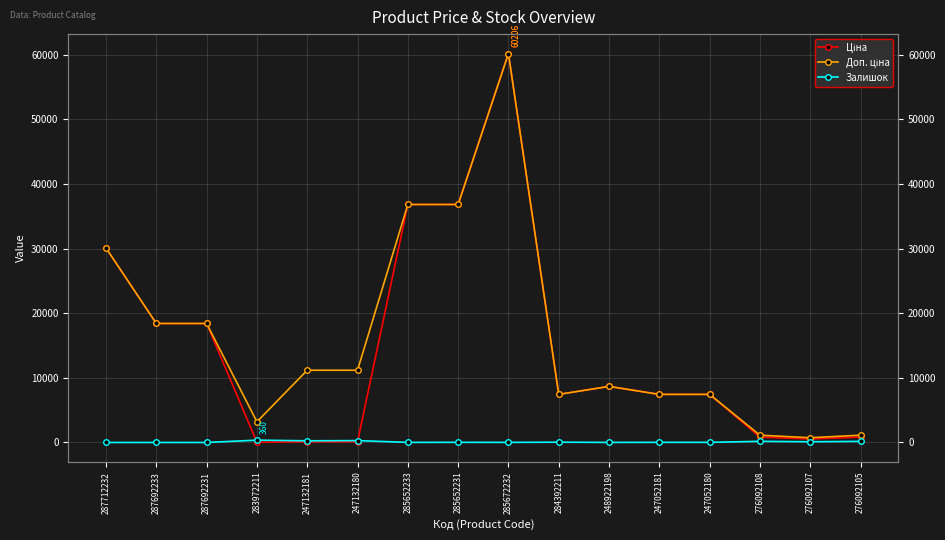

How many series are shown in this chart?

3